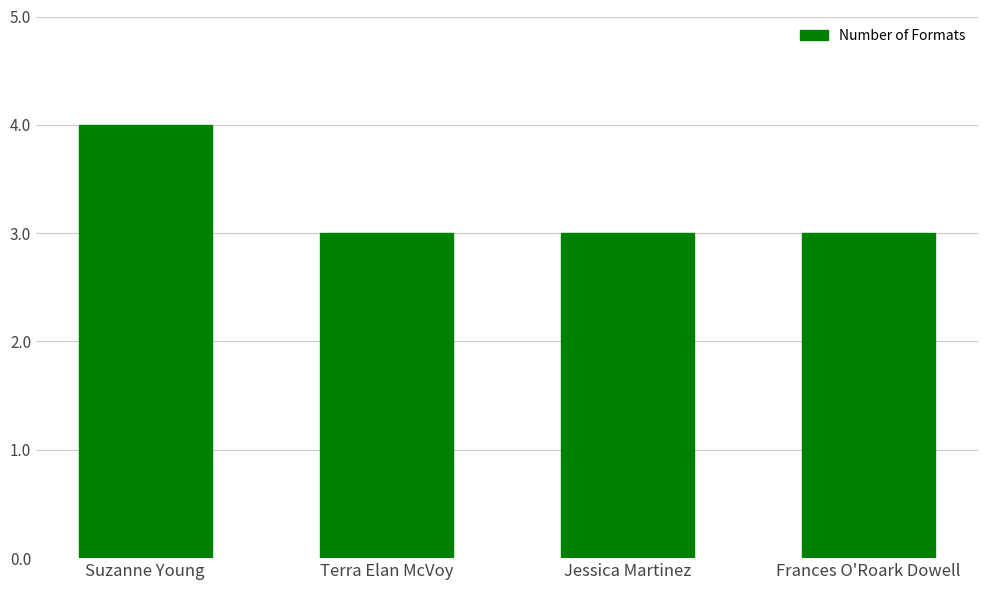

What position from the right is Frances O'Roark Dowell?

1